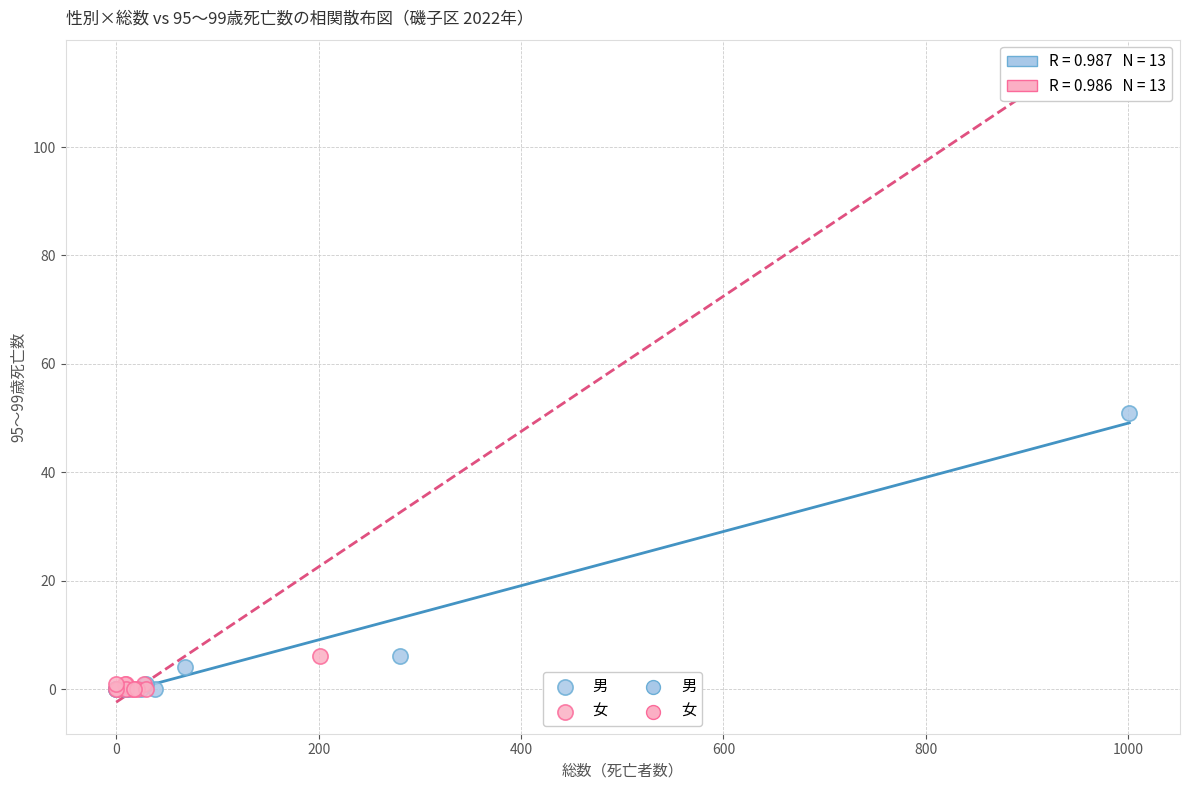

Which series contains the highest Y value?

女